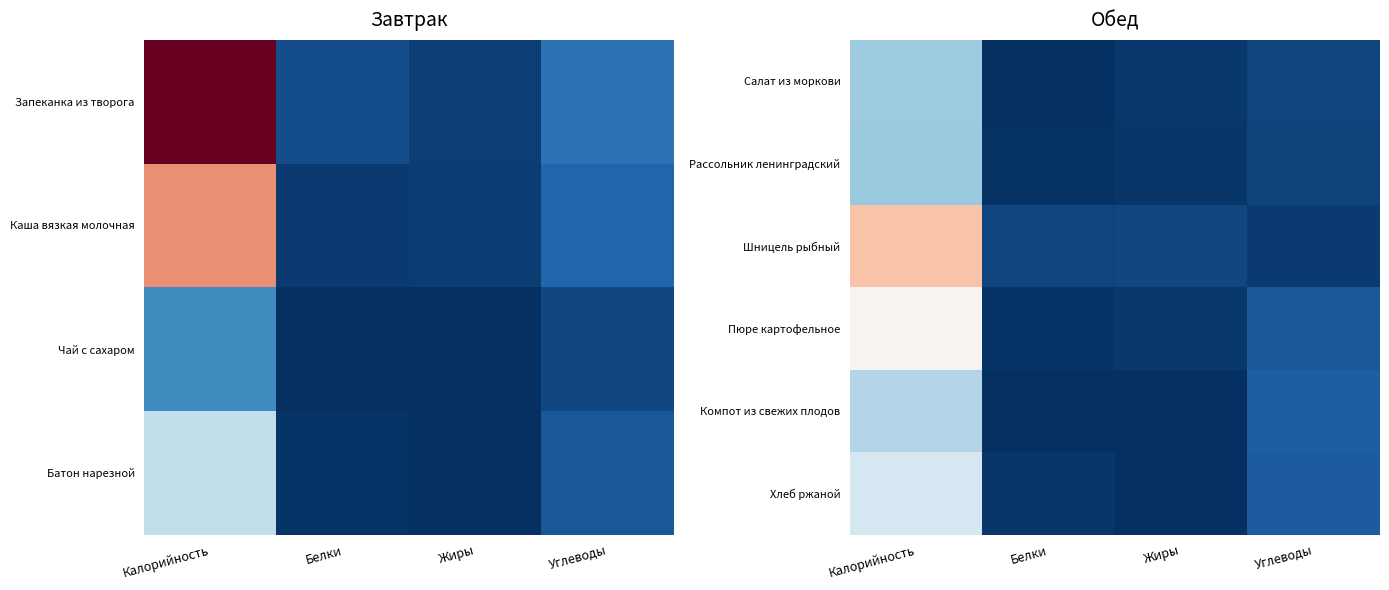

How many categories are shown in the chart?

4